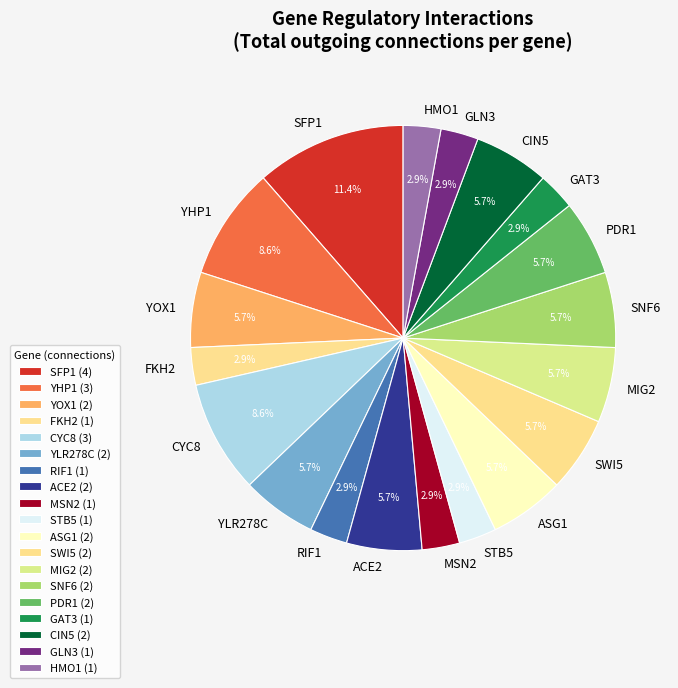

Which category has the biggest portion of the pie?

SFP1